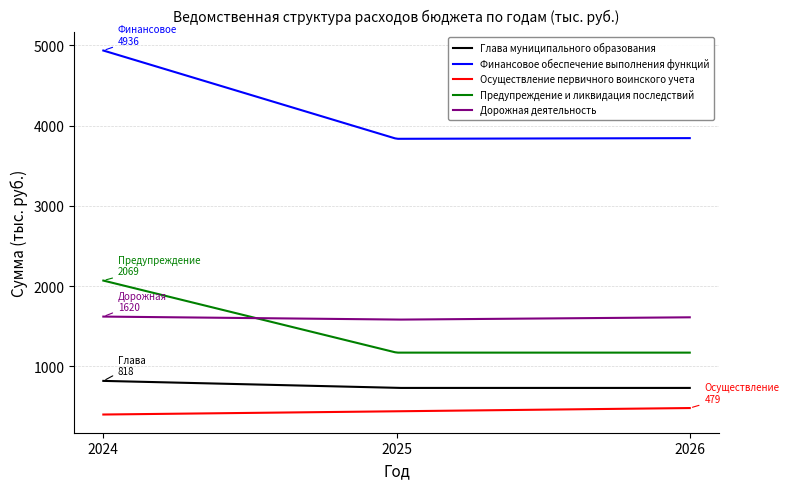

What is the average value of the Финансовое обеспечение выполнения функций series?

4114.4